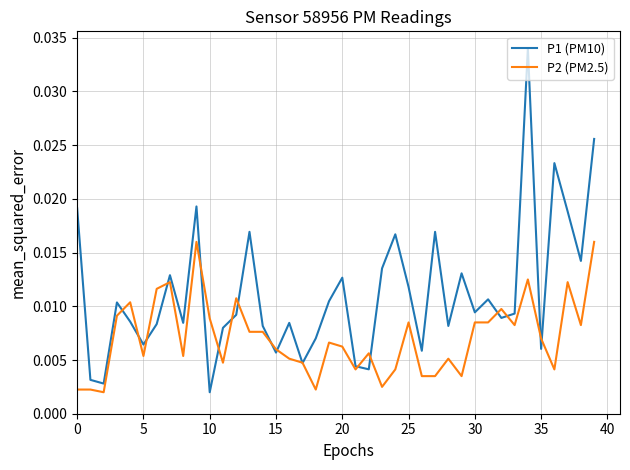

At how many categories does at least one series exceed 0?

40